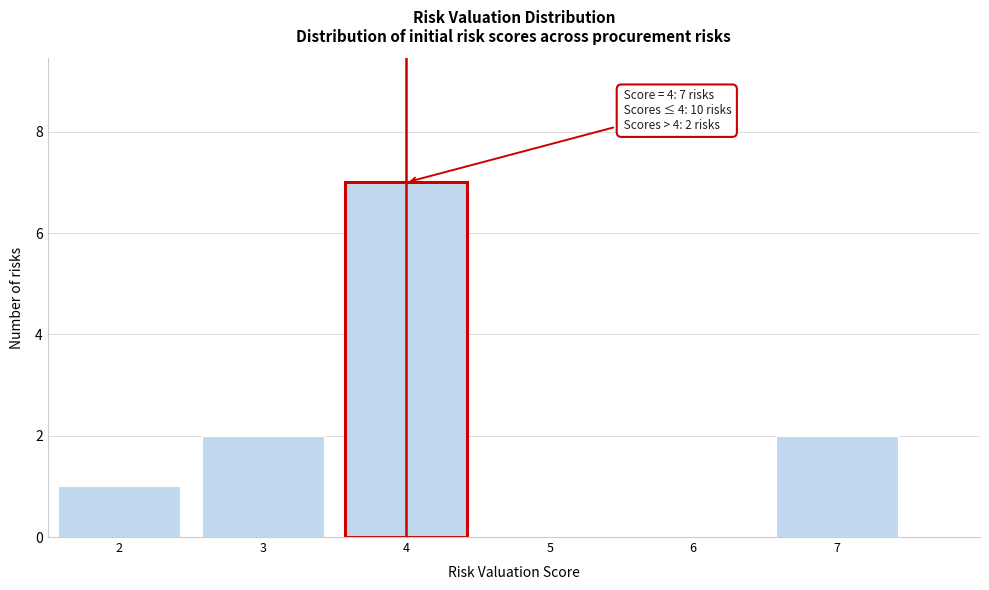

Which range on the x-axis has the tallest bar?

3.5 to 4.5